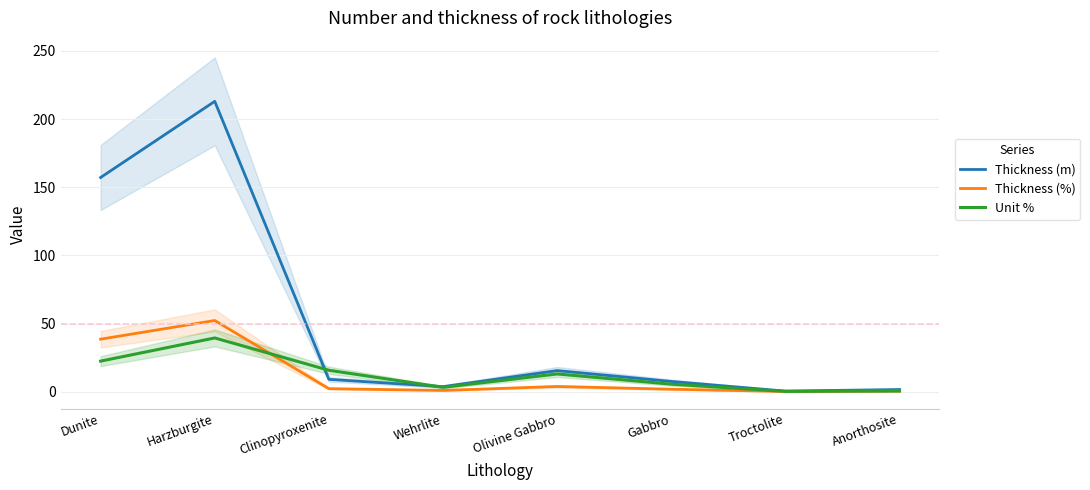

How many interior local valleys does the Thickness (m) series have?

2